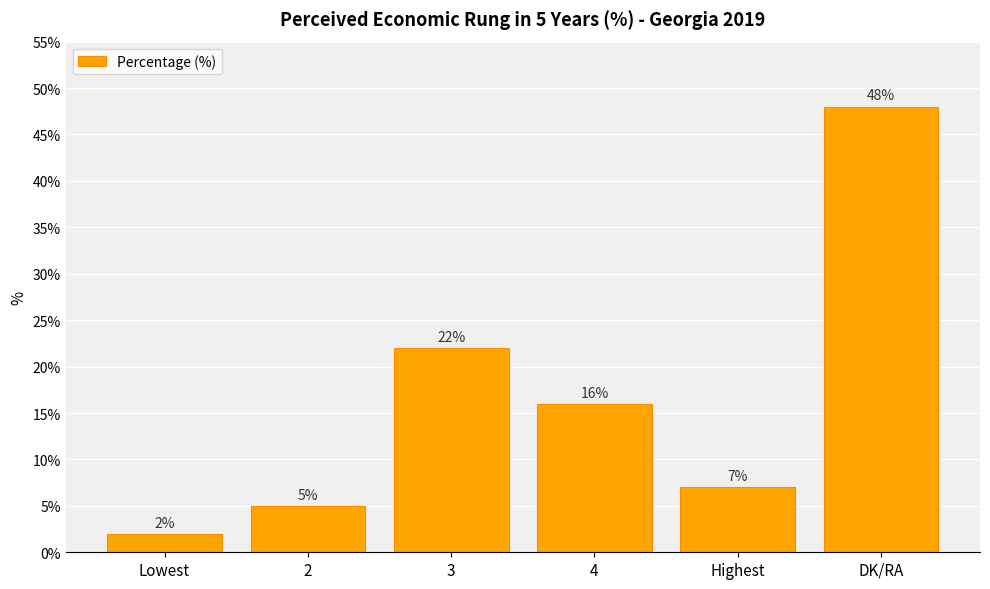

What is the maximum value shown in the chart?

48